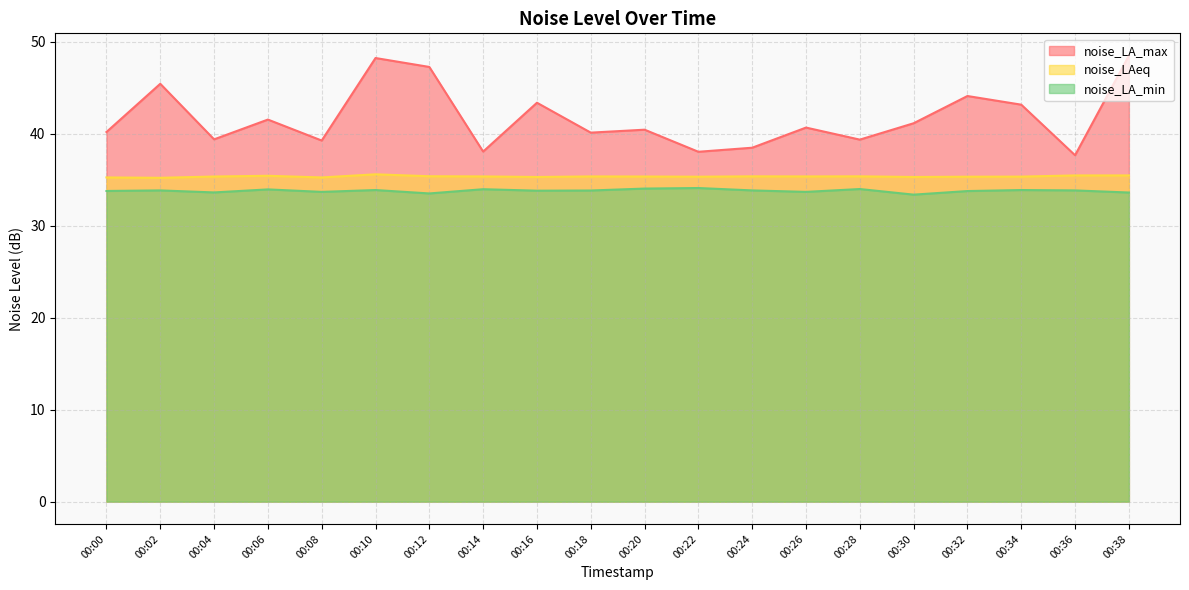

What is the value of the noise_LAeq point at the 11th from the left?

35.3